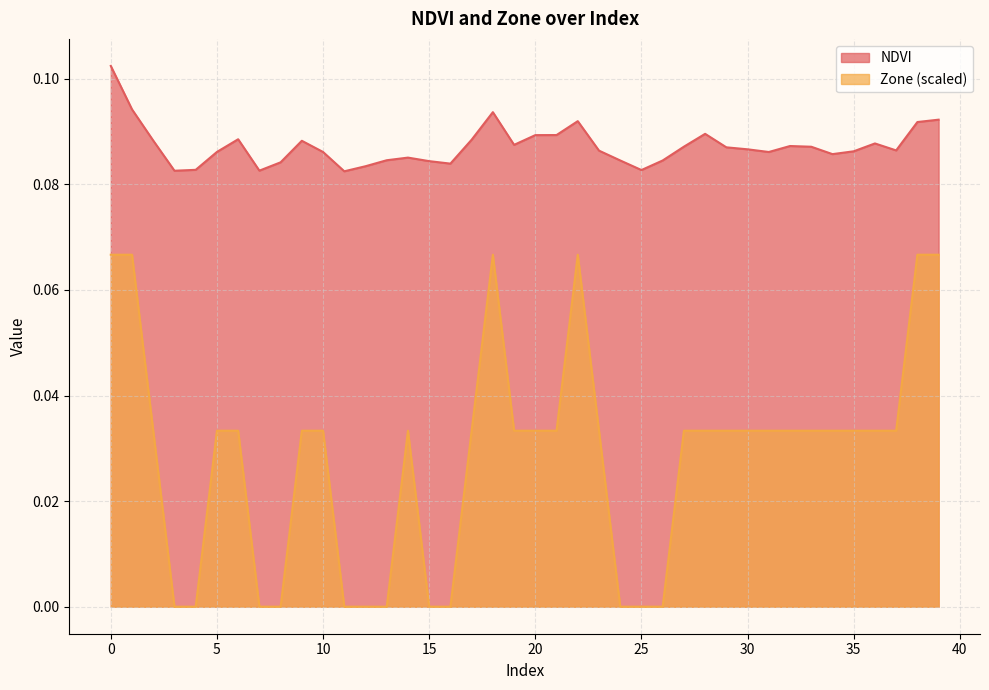

What is the sum of all NDVI values?

3.5